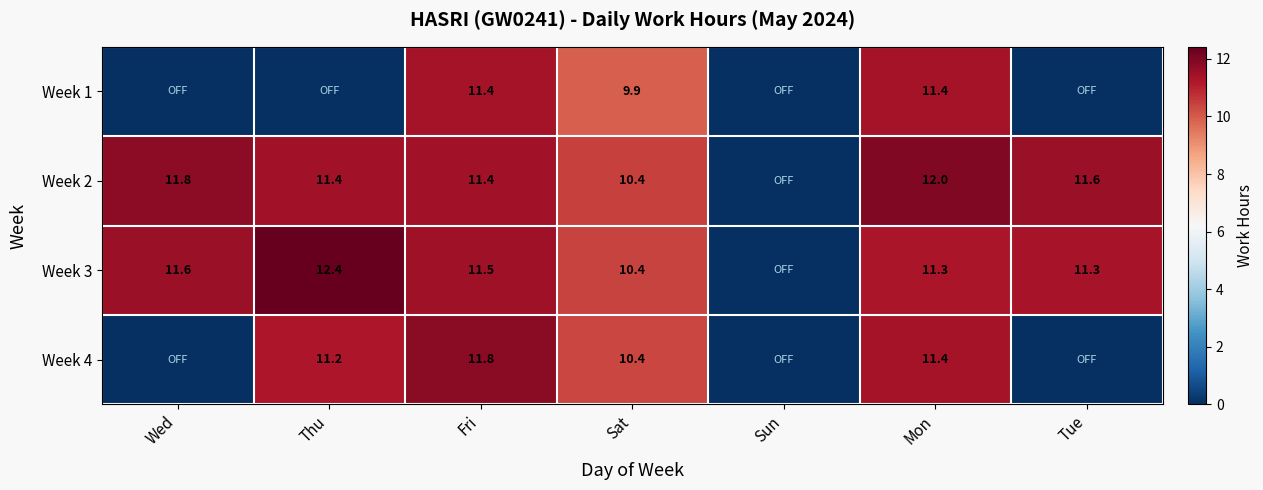

Is the value of Week 3 at Wed greater than the value of Week 4 at Mon?

Yes